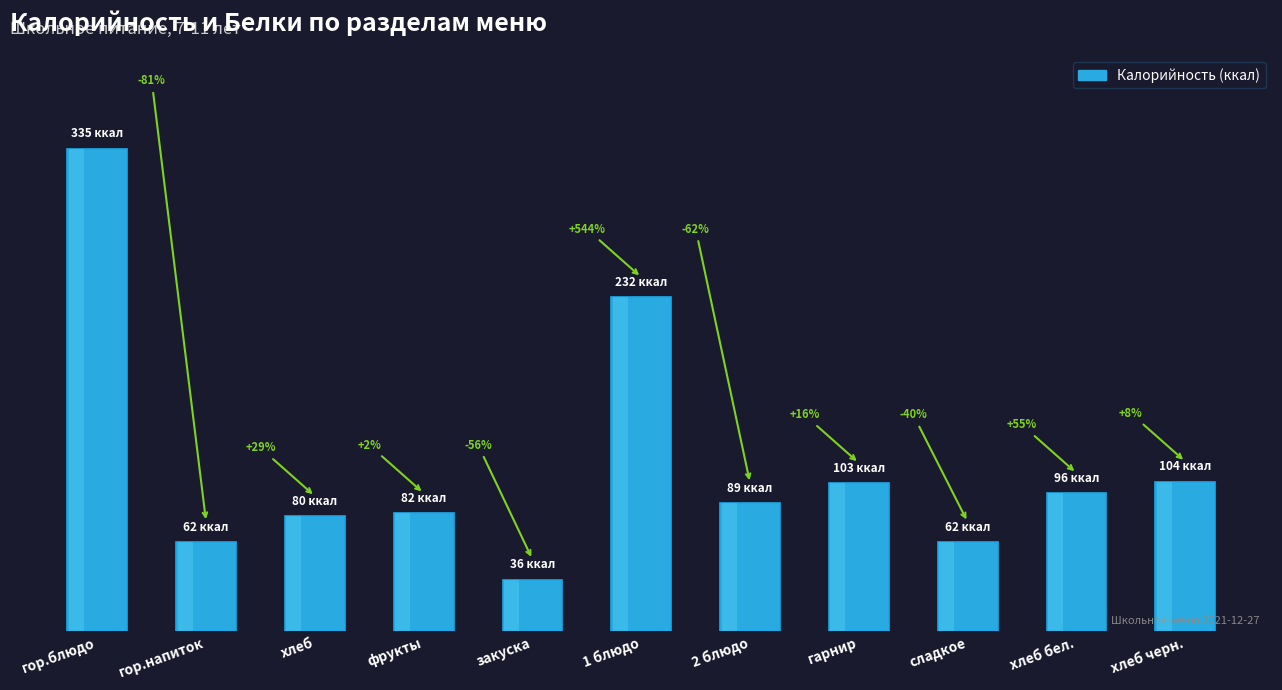

Rank the categories by value from lowest to highest.

закуска, гор.напиток, сладкое, хлеб, фрукты, 2 блюдо, хлеб бел., гарнир, хлеб черн., 1 блюдо, гор.блюдо